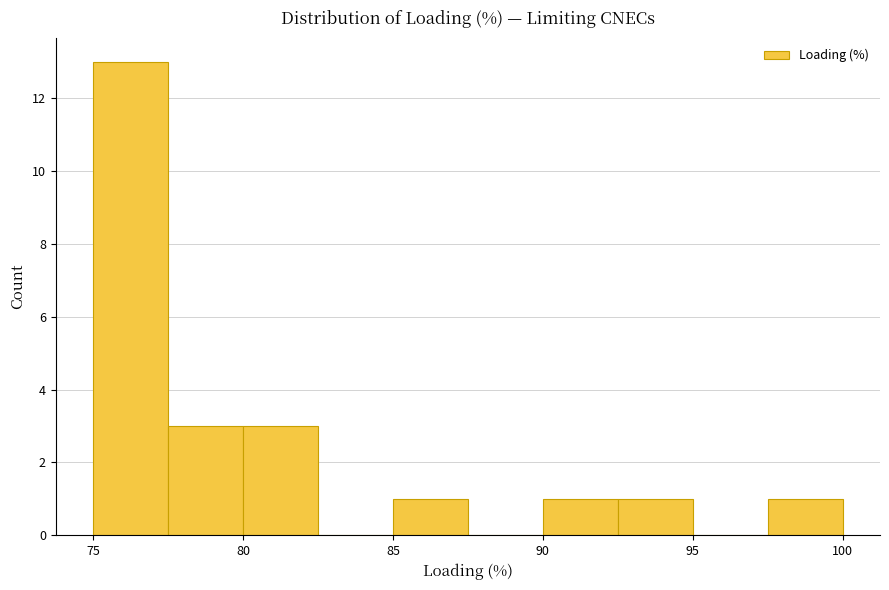

Reading left to right, list every bar in this chart as the range it spans on the x-axis followed by its height. The values are not printed on the chart, so give them approximately, as read against the axis.

75.0 to 77.5: 13
77.5 to 80.0: 3
80.0 to 82.5: 3
82.5 to 85.0: 0
85.0 to 87.5: 1
87.5 to 90.0: 0
90.0 to 92.5: 1
92.5 to 95.0: 1
95.0 to 97.5: 0
97.5 to 100.0: 1